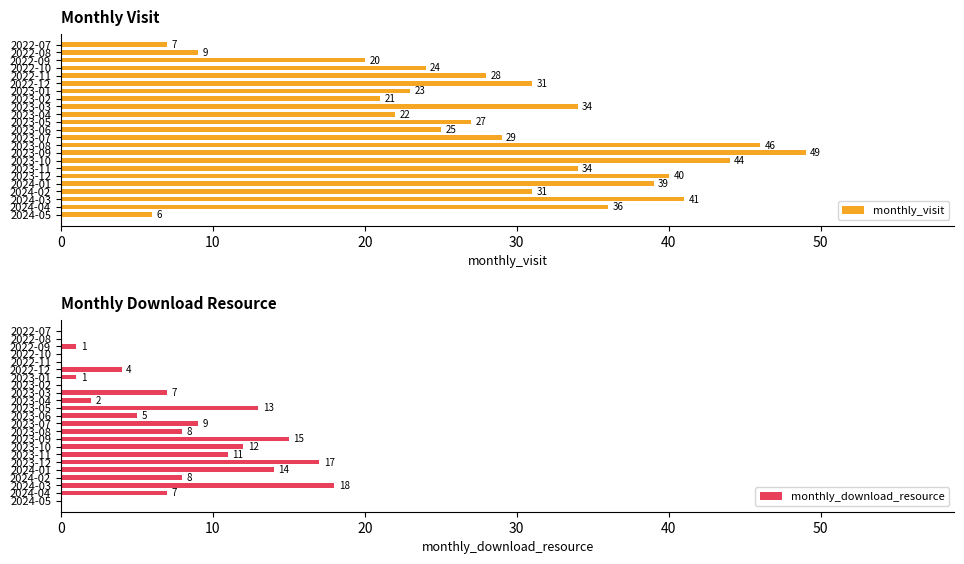

What is the sum of the monthly_visit values at 2023-07 and 2024-04?

65